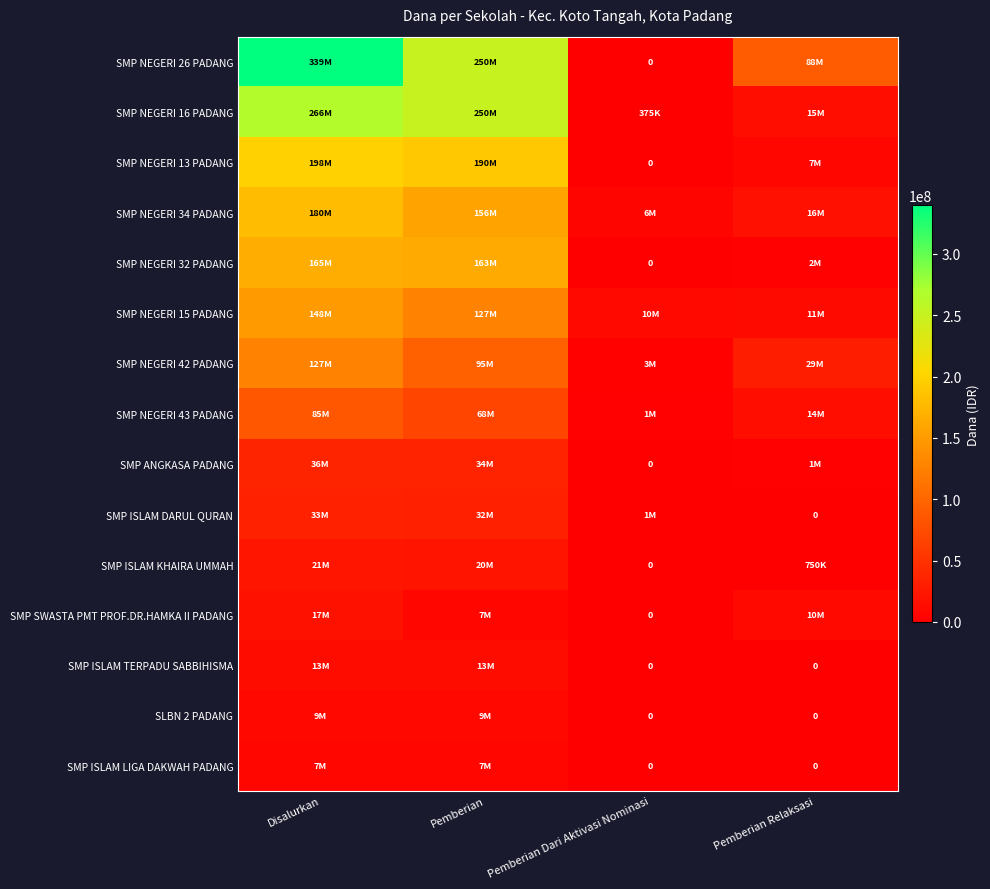

Which series has the largest total across all categories?

SMP NEGERI 26 PADANG